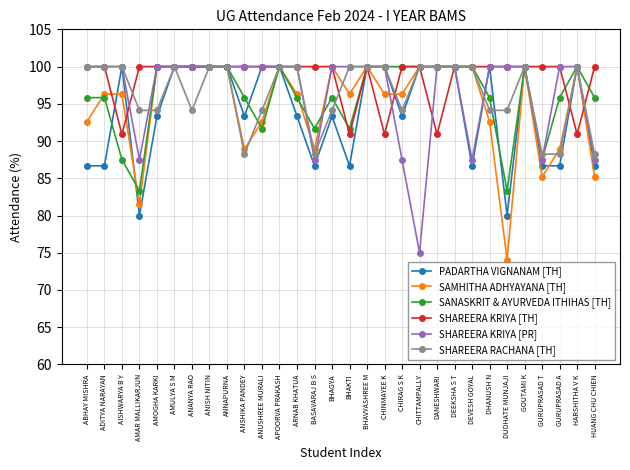

What are all the series names shown in the legend?

PADARTHA VIGNANAM [TH], SAMHITHA ADHYAYANA [TH], SANASKRIT & AYURVEDA ITHIHAS [TH], SHAREERA KRIYA [TH], SHAREERA KRIYA [PR], SHAREERA RACHANA [TH]